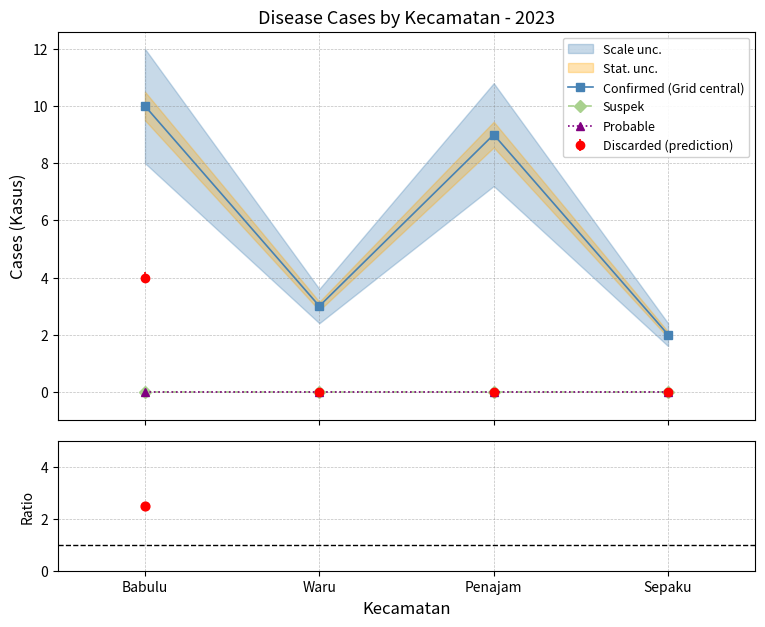

At how many categories does at least one series exceed 7?

2